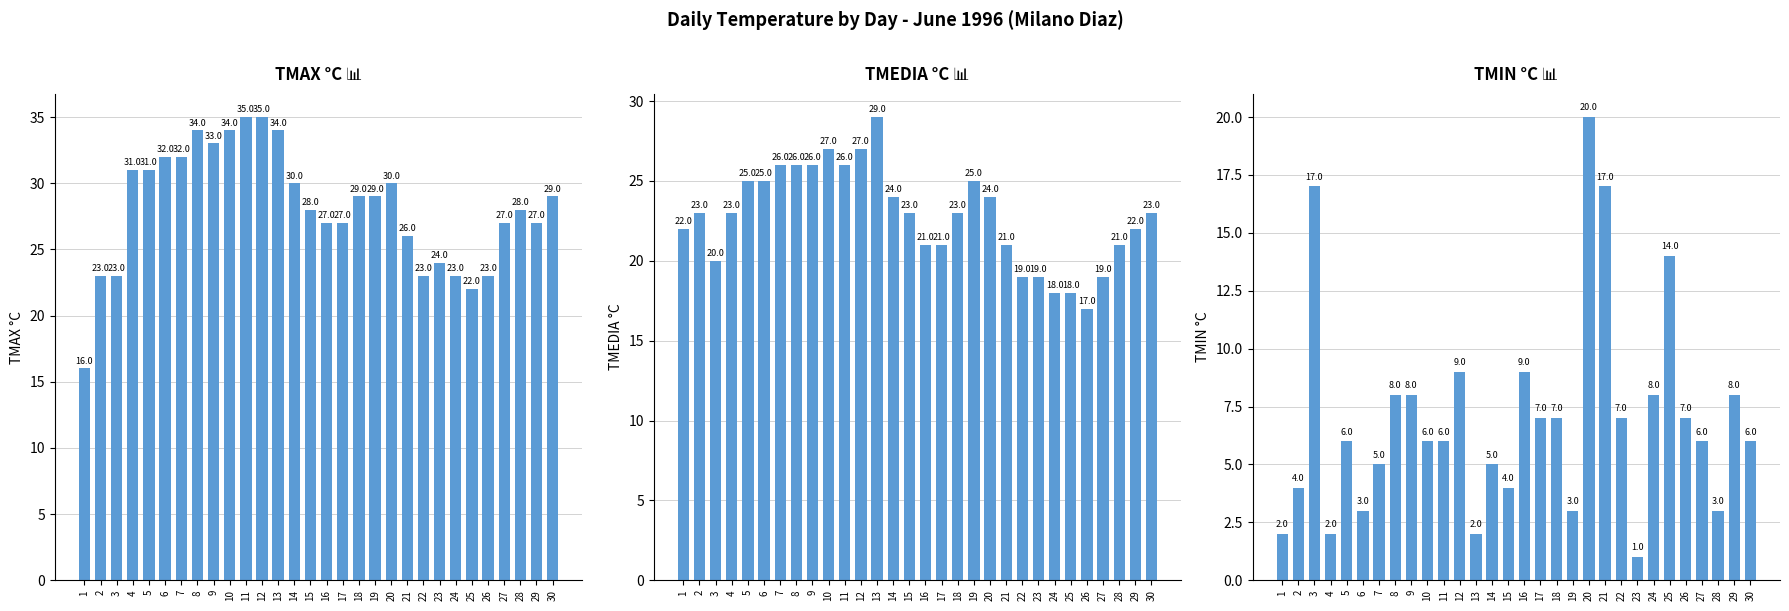

What is the spread (max minus min) of values at 25?

8